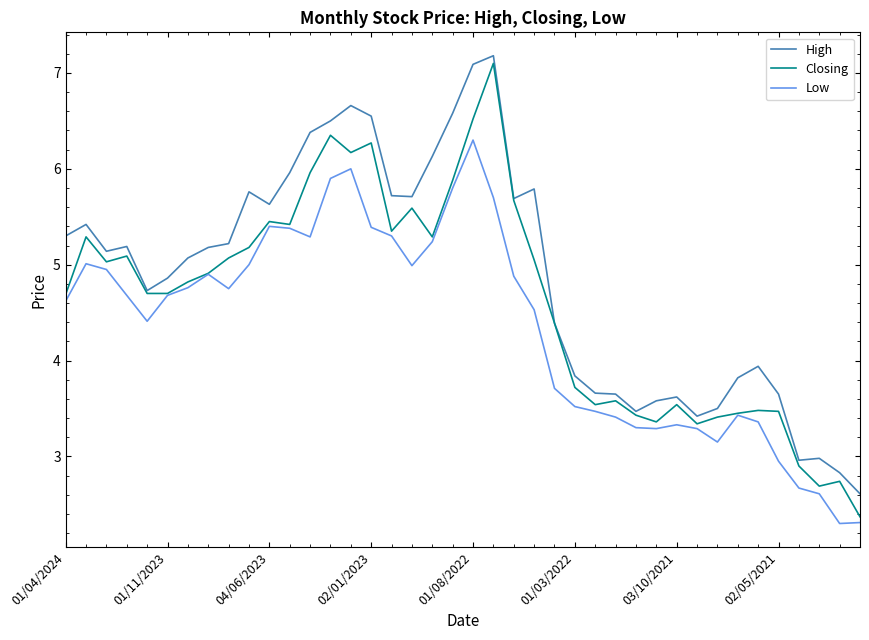

Which series has the widest spread of values?

Closing